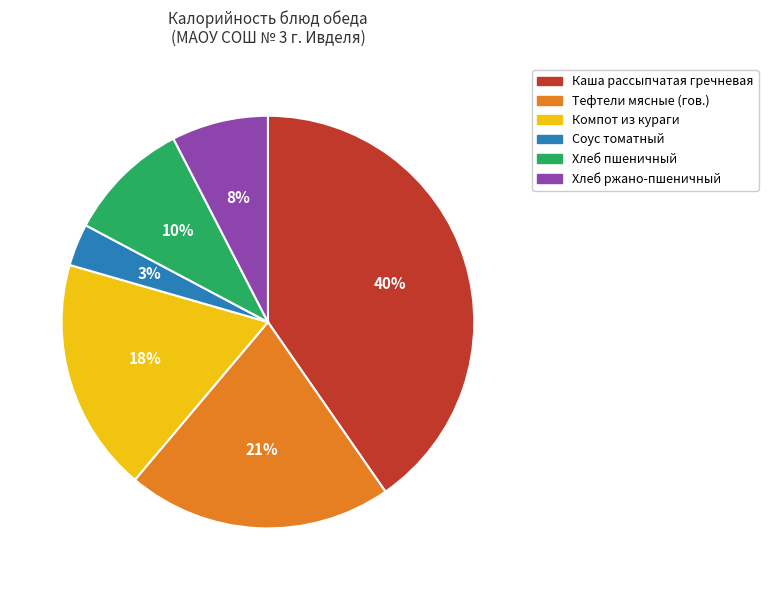

To the nearest percent, what is the difference between the largest and smallest slice percentages?

37%